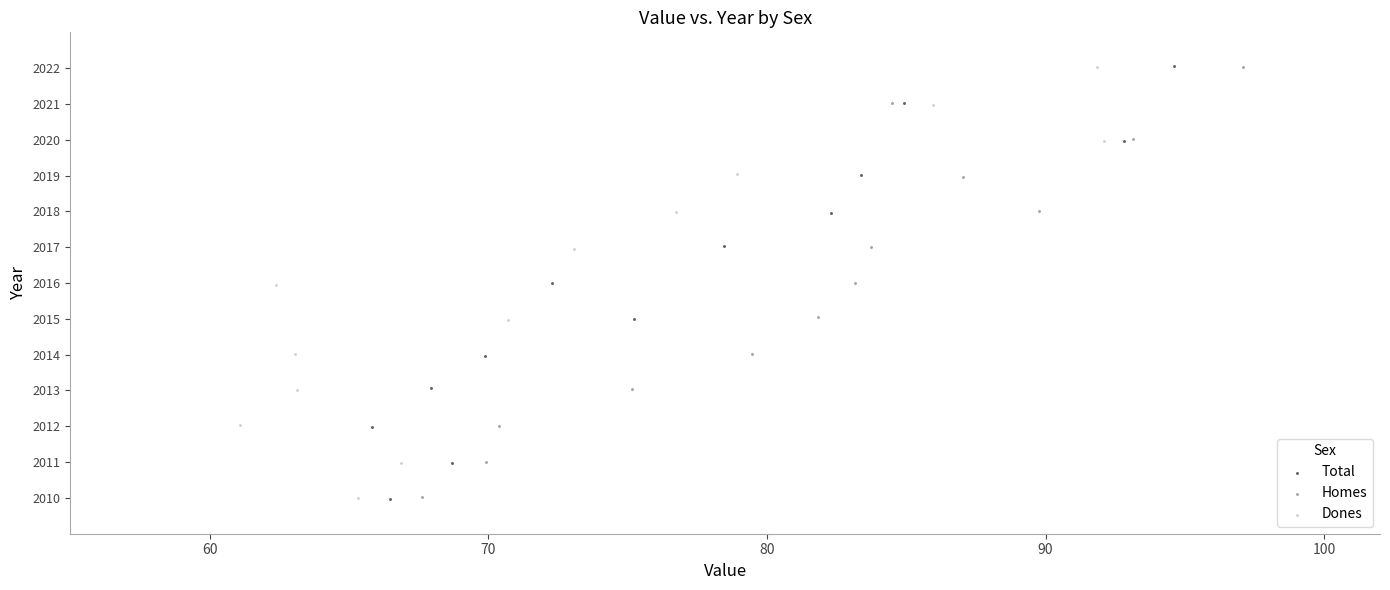

Which series has the largest Y range (max minus min)?

Total